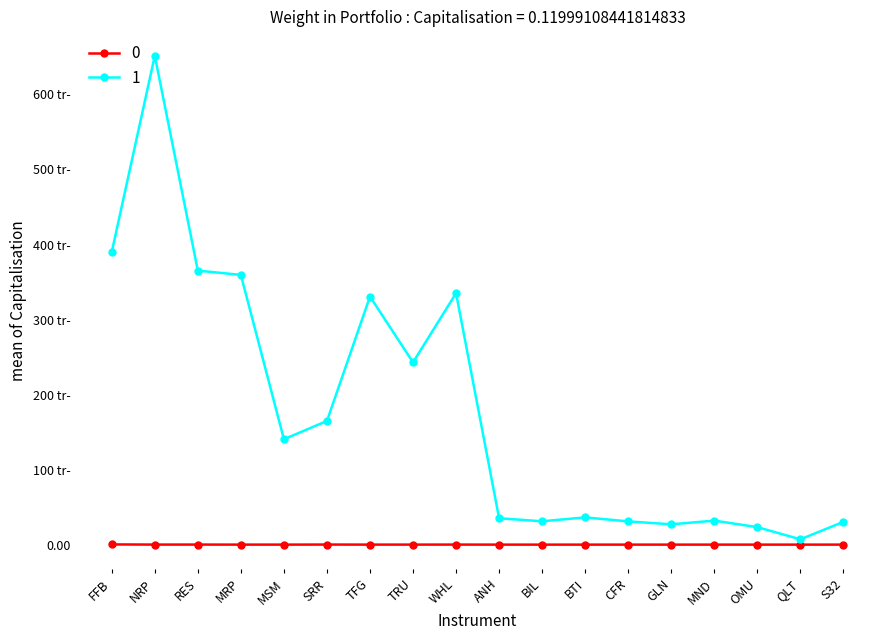

The value of 0 at CFR is 1.6. True or false?

False